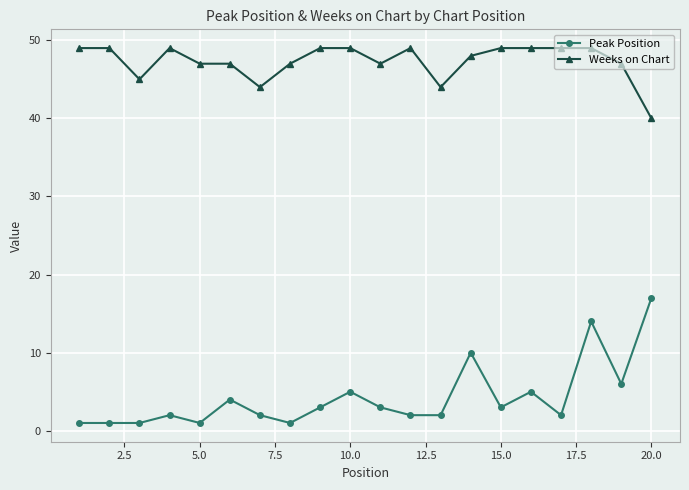

What is the minimum value shown in the chart?

1